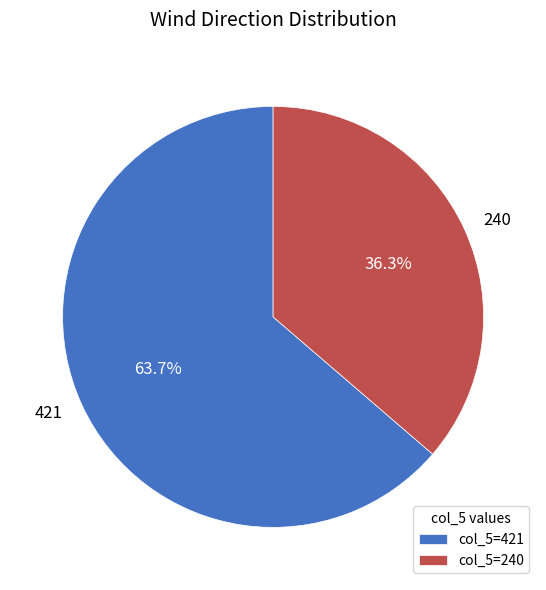

What is the ratio of the value at 240 to the value at 421?

0.6